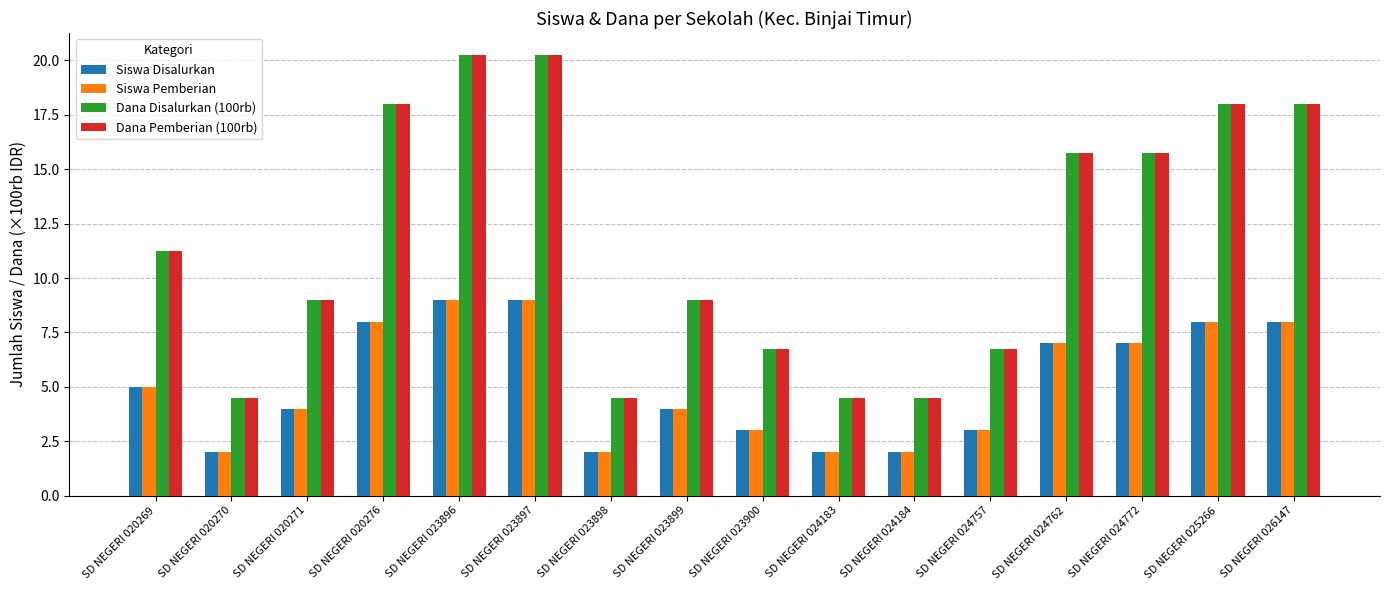

Is the value of Siswa Disalurkan at SD NEGERI 023896 greater than the value of Dana Disalurkan (100rb) at SD NEGERI 020270?

Yes